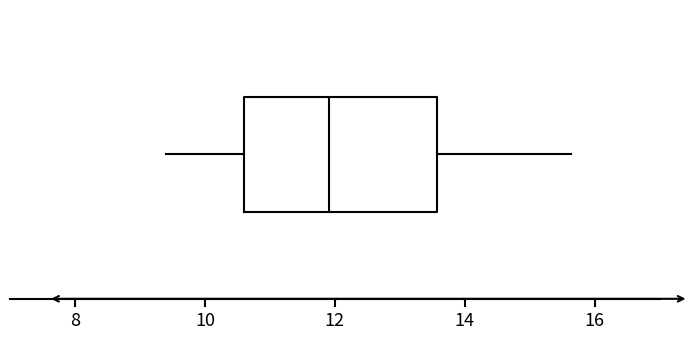

Transcribe this box plot: give where the median line is, the range the box spans, and where the two whiskers end, as read against the x-axis. The values are not printed on the chart, so give them approximately, as read against the axis.

median 12.0, box 10.6 to 13.6, whiskers 9.4 to 15.6